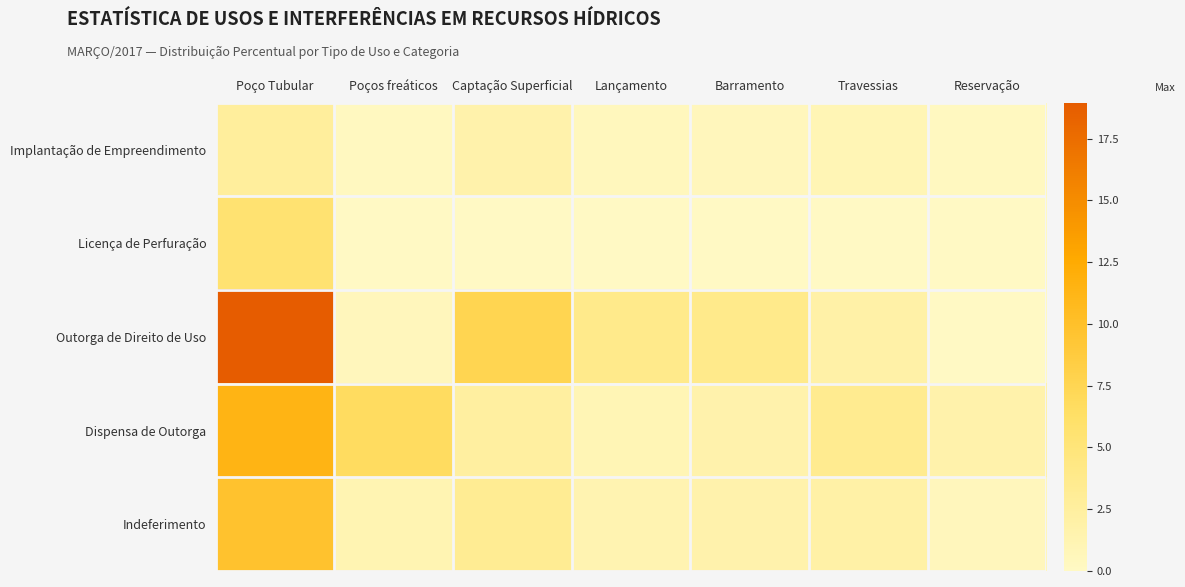

List the series in order of their peak value, lowest first.

Implantação de Empreendimento, Licença de Perfuração, Indeferimento, Dispensa de Outorga, Outorga de Direito de Uso